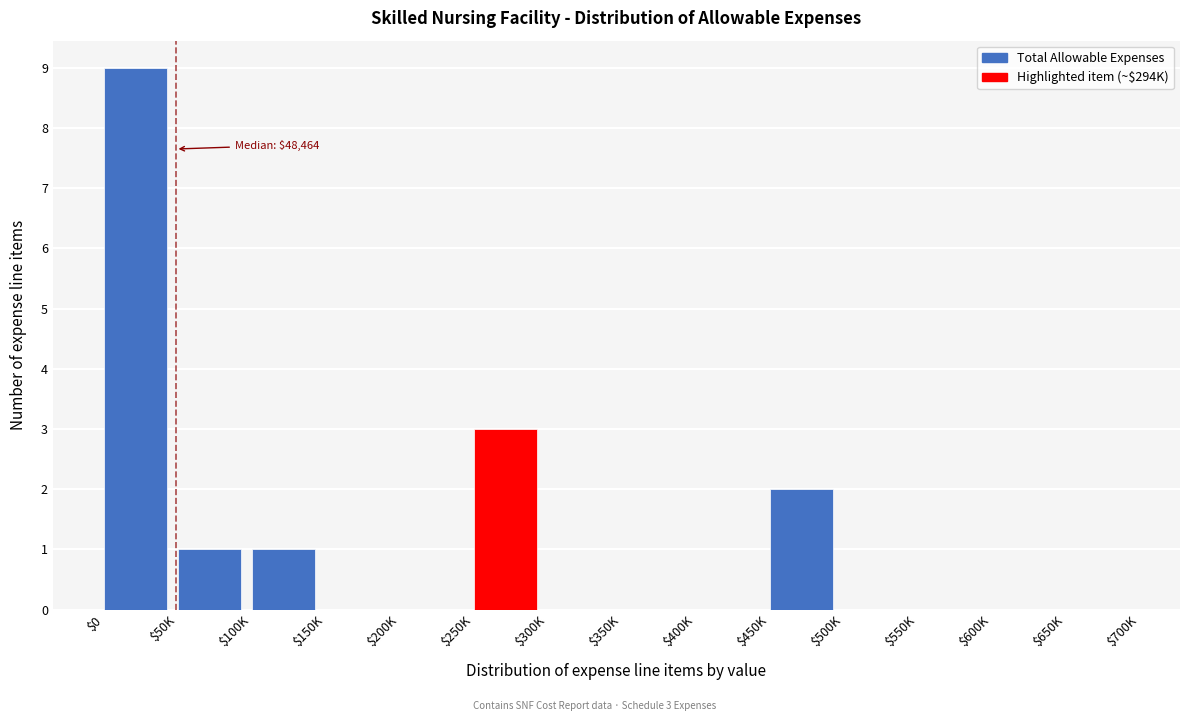

At which category does the chart reach its peak across all series?

$0